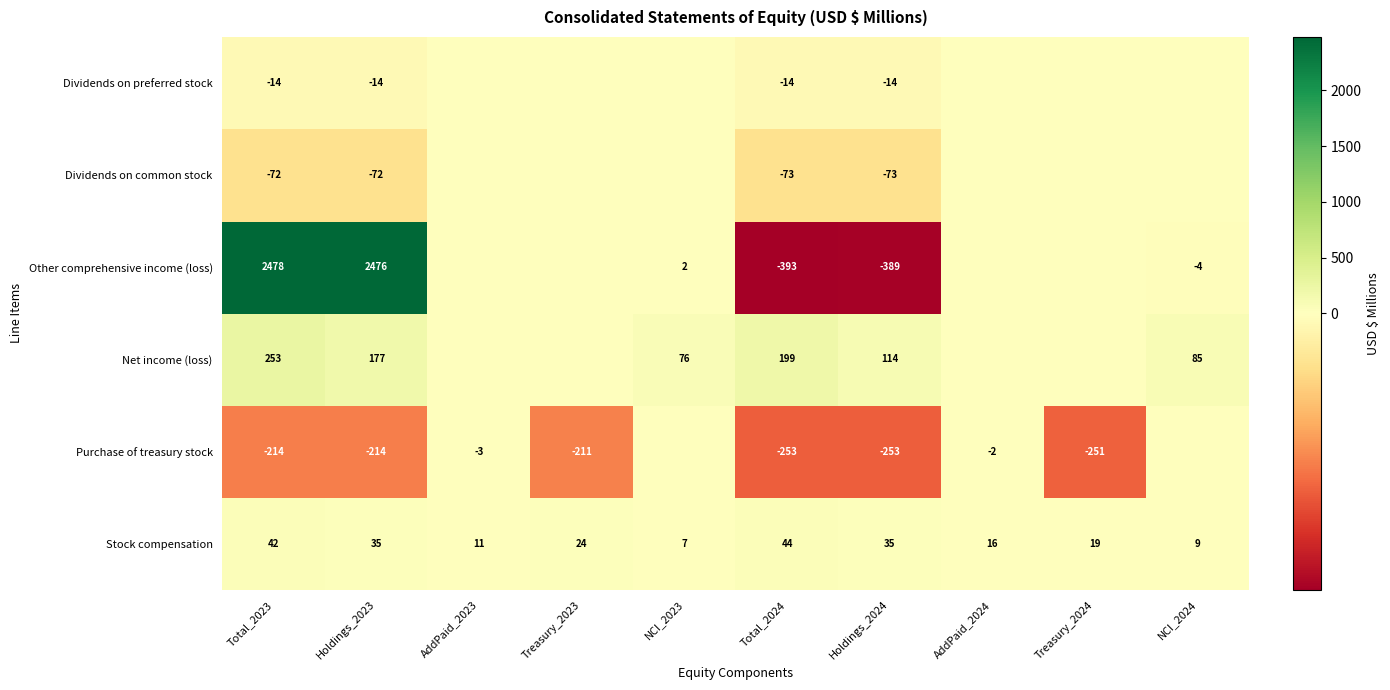

What is the approximate value of Stock compensation at NCI_2023?

7